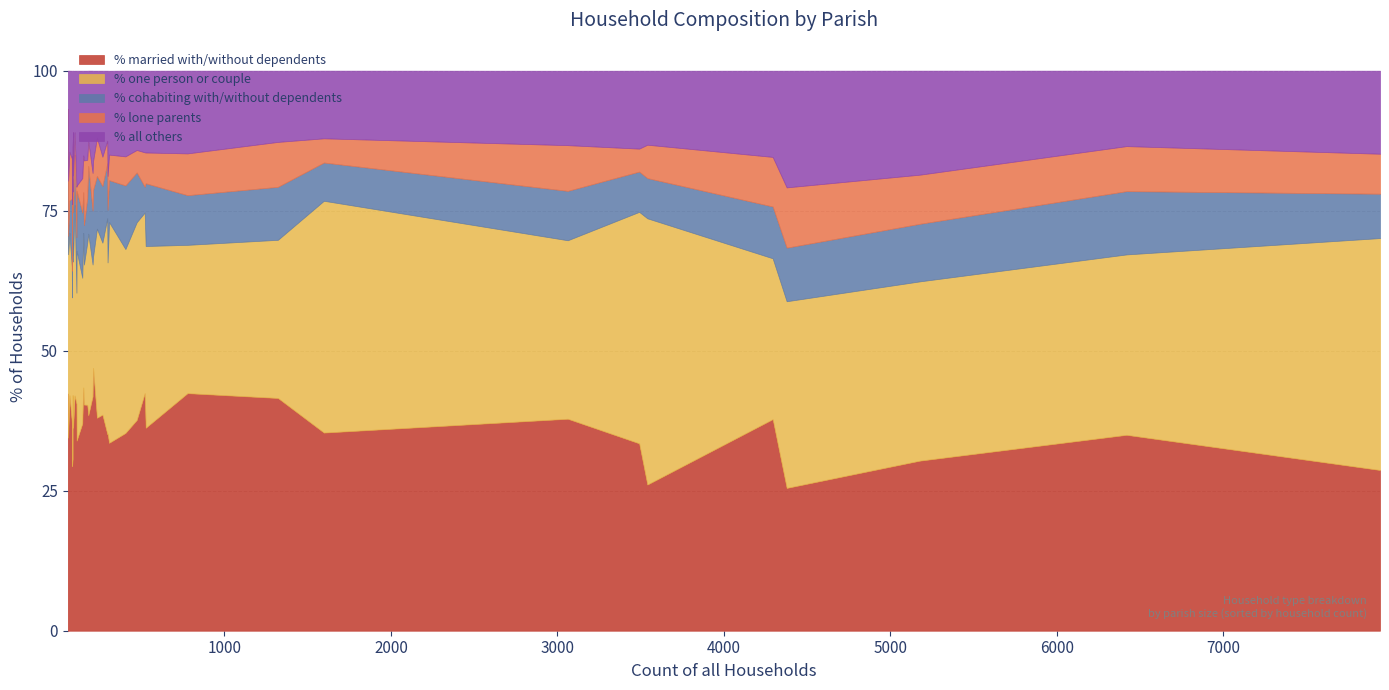

True or false: % married with/without dependents has a value of 37.0 at Wimborne St. Giles.

True